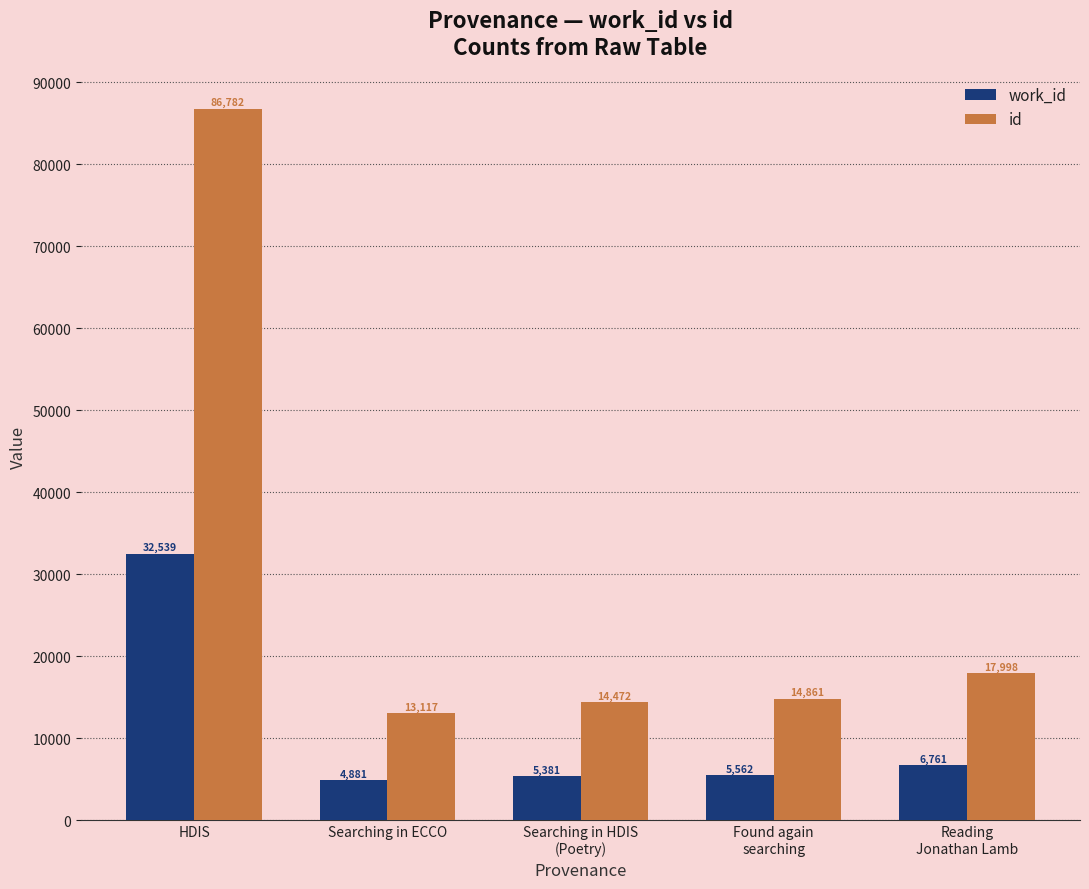

At which category is the sum across all series the highest?

HDIS